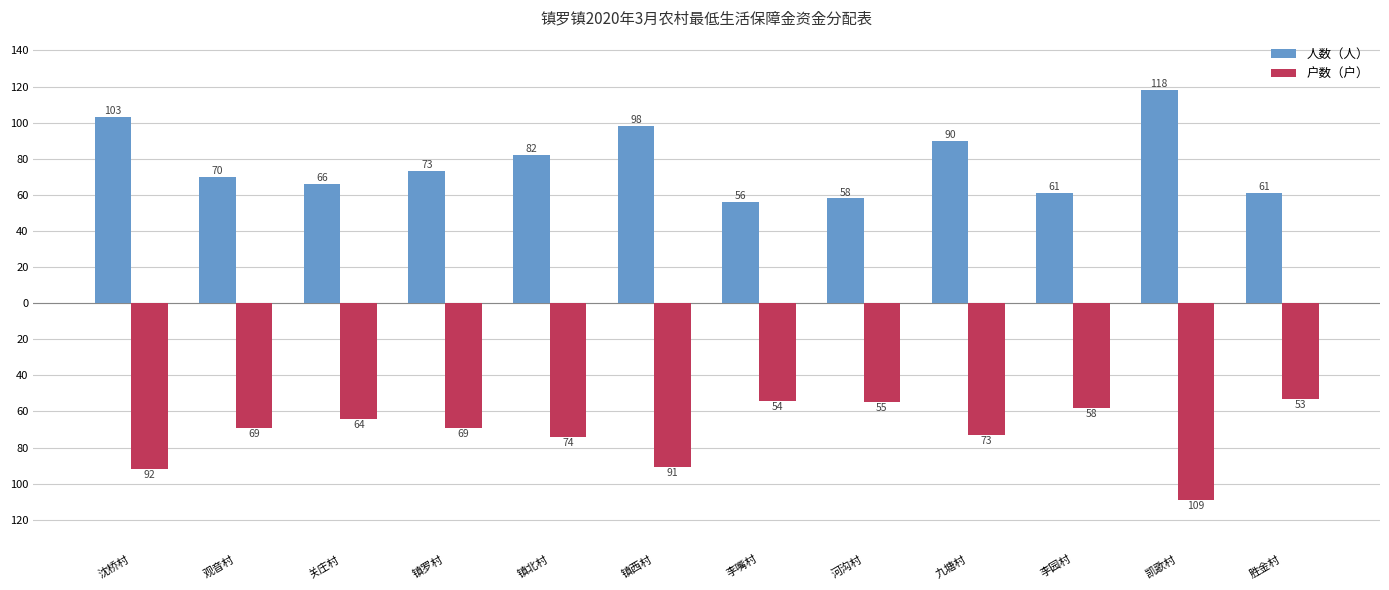

Are the bars grouped side by side (vs. stacked)?

Yes